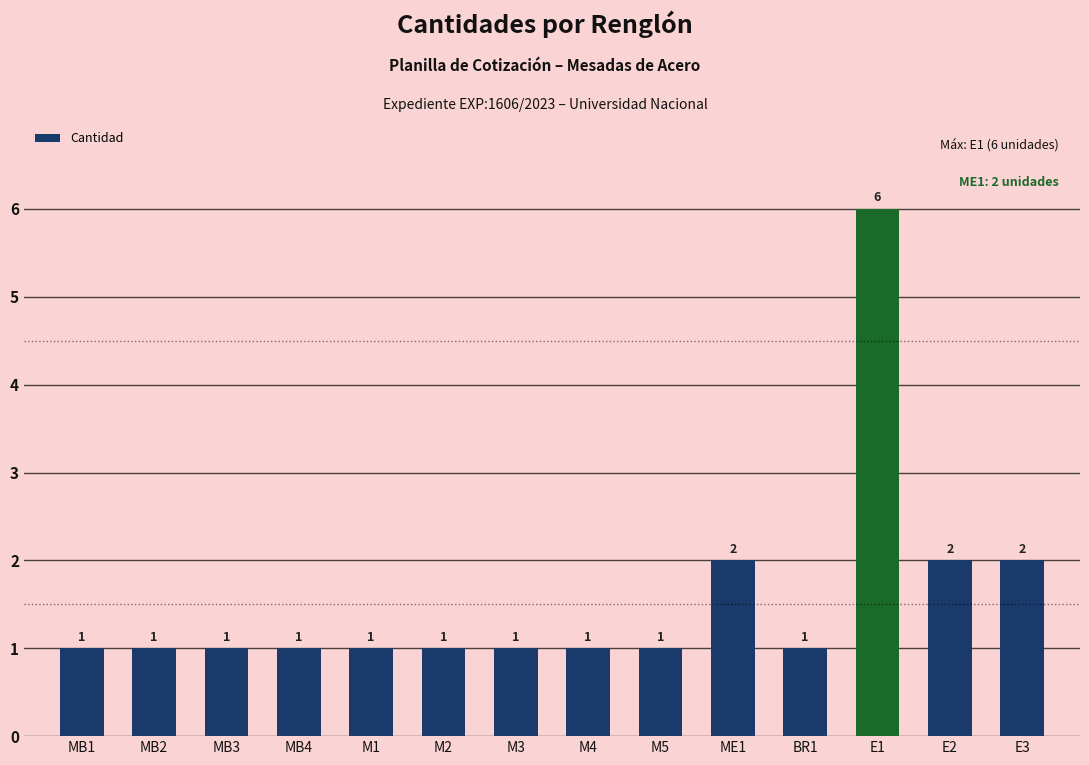

Reading left to right, what are all the values shown in this chart?

1	1	1	1	1	1	1	1	1	2	1	6	2	2